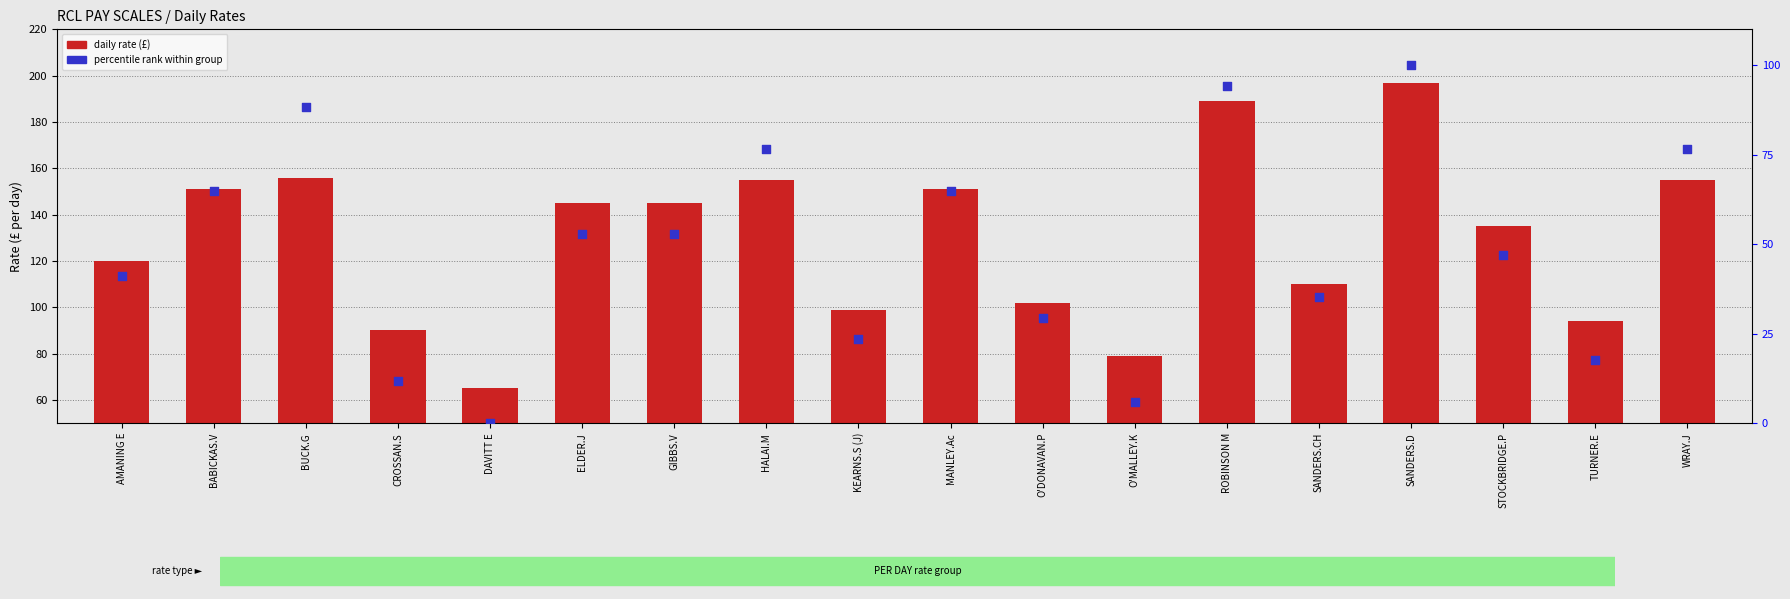

Which series reaches the maximum Y coordinate?

Daily Rate (£)